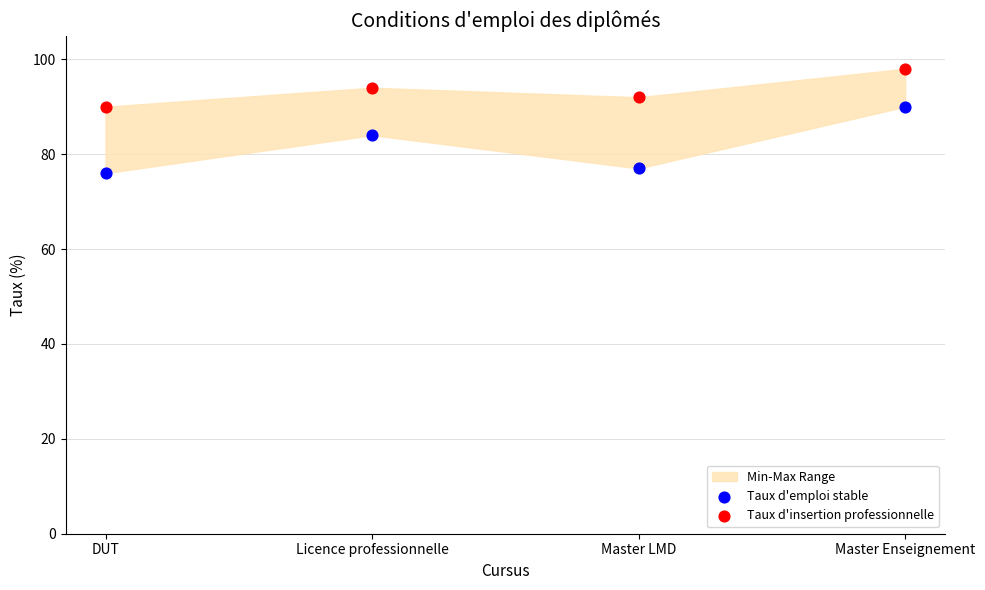

Which series has the largest Y range (max minus min)?

Taux d'emploi stable